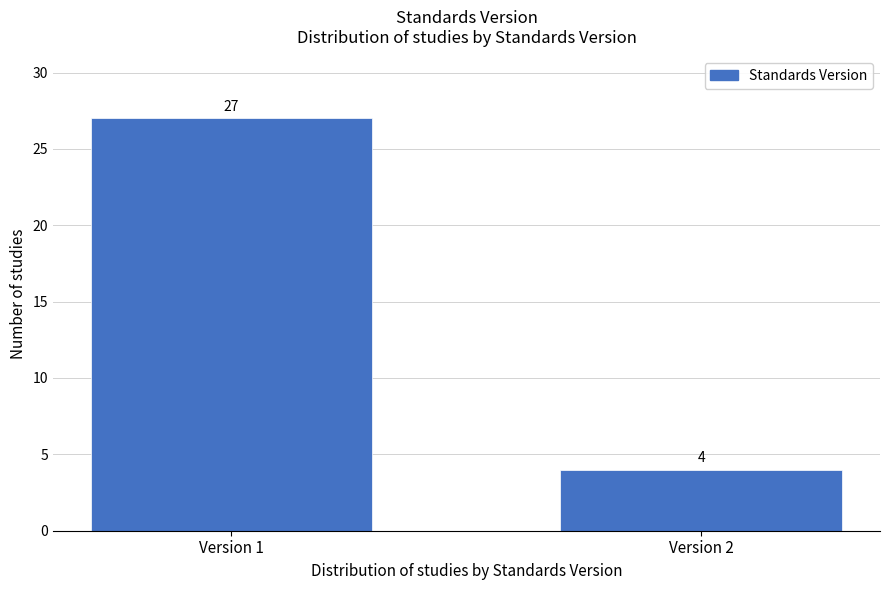

Reading left to right, list all the values displayed in this chart.

27	4